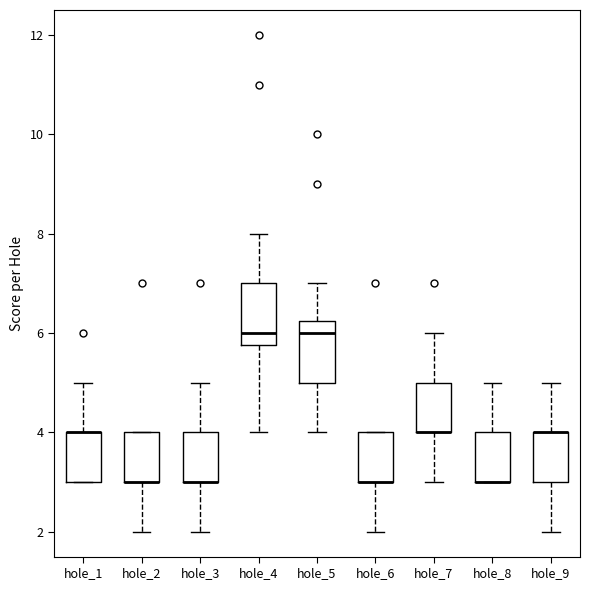

Where is the lower edge of the box for hole_3 on the y-axis? The values are not printed on the chart, so give them approximately, as read against the axis.

3.0